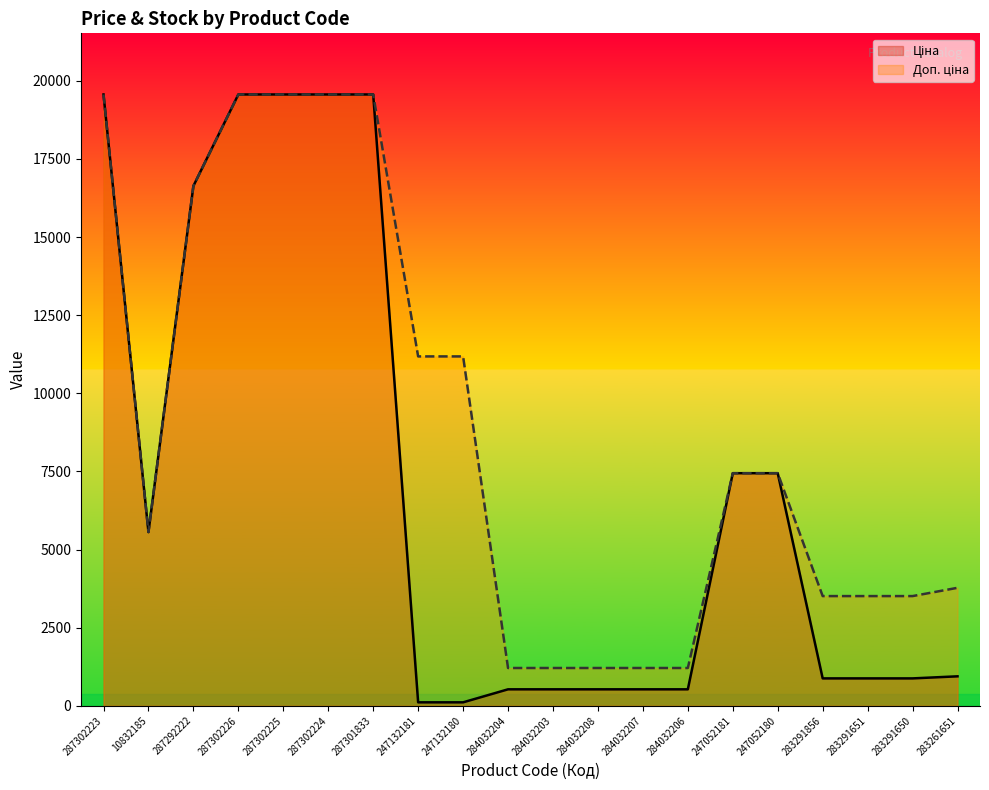

At which label does Доп. ціна reach its peak?

287302223